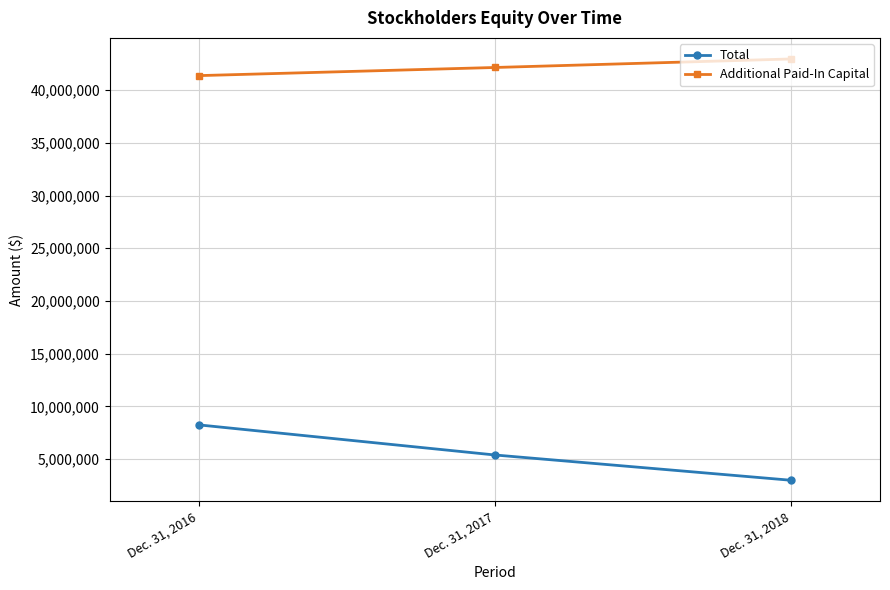

What is the maximum value shown in the chart?

42948705